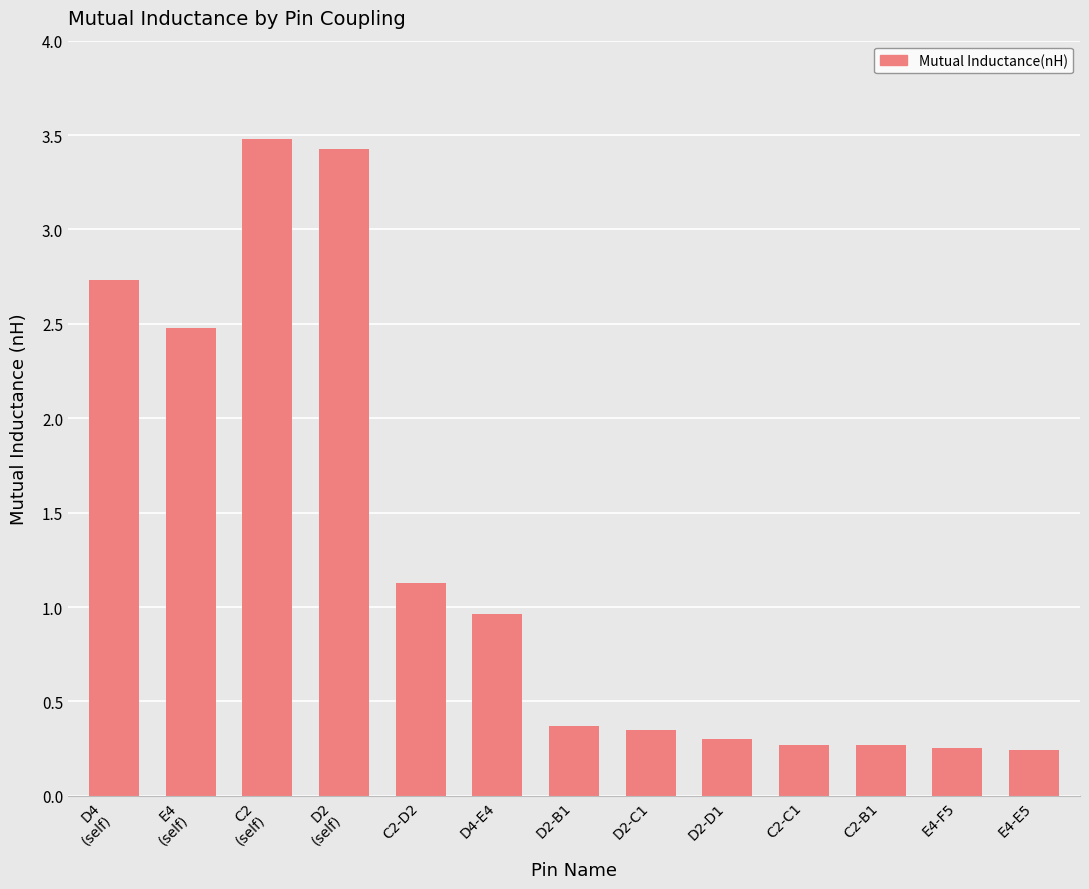

Between D4-E4 and D2-D1, which is larger?

D4-E4